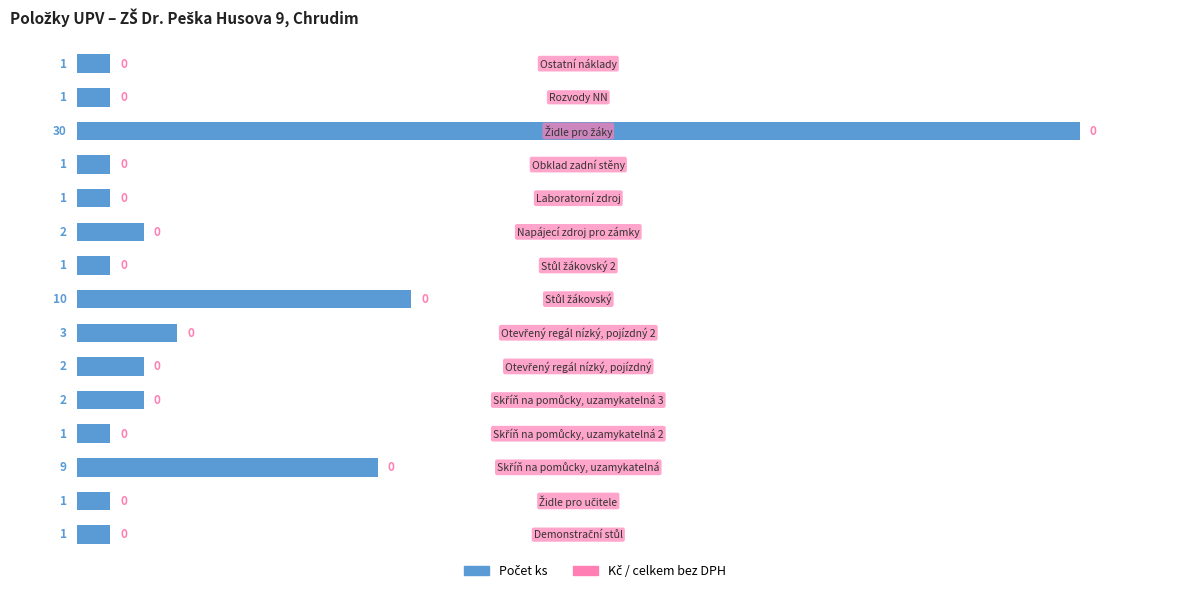

Reading bottom to top, what are all the values shown in this chart?

1	1	9	1	2	2	3	10	1	2	1	1	30	1	1